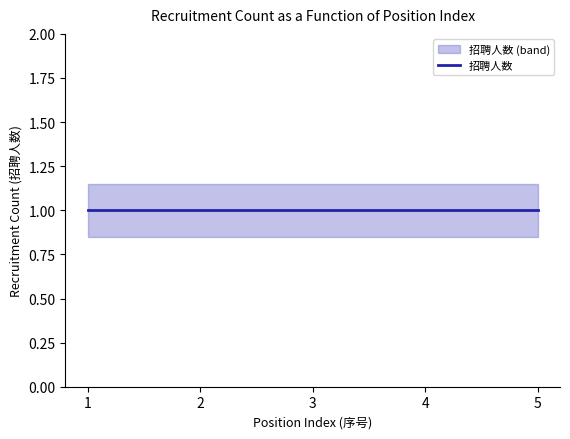

What is the value of the 招聘人数_upper point at the 5th from the left?

1.1